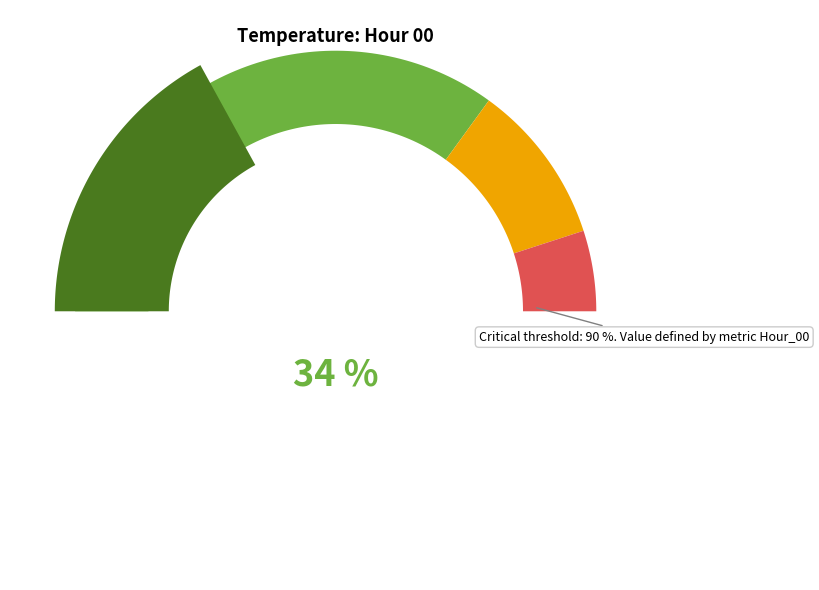

To the nearest percent, what percentage of the pie is 18?

4%